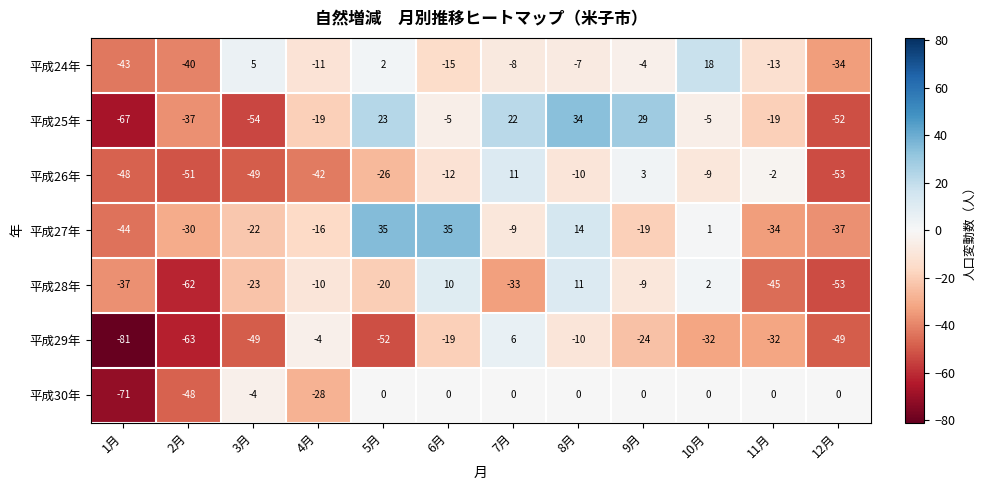

Is it true that 平成26年 equals -10 at 8月?

True